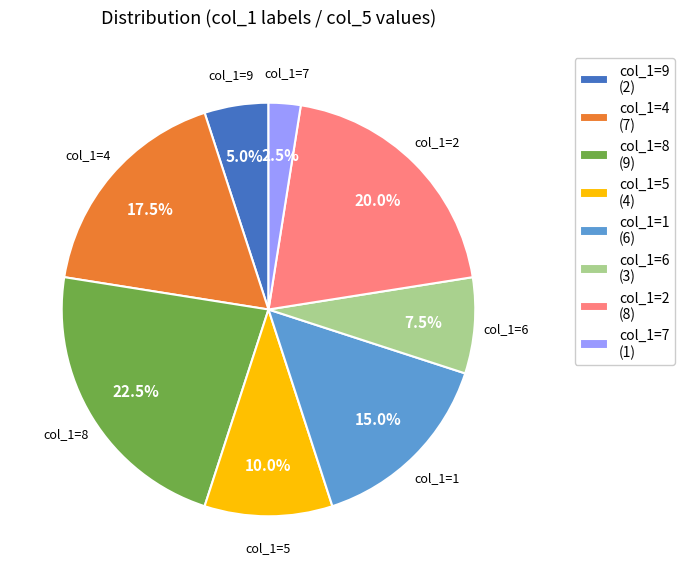

Is there a majority slice in this chart?

No